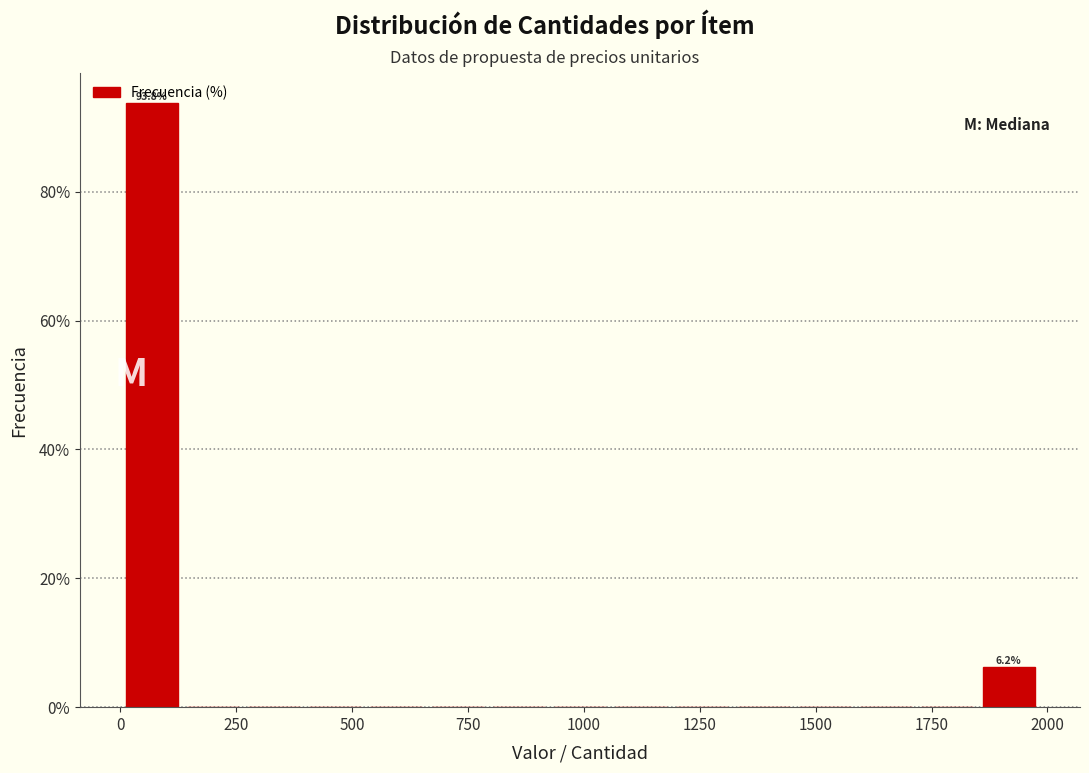

Around what value on the x-axis is the tallest bar? Give the approximate position of its centre, as read against the axis.

50